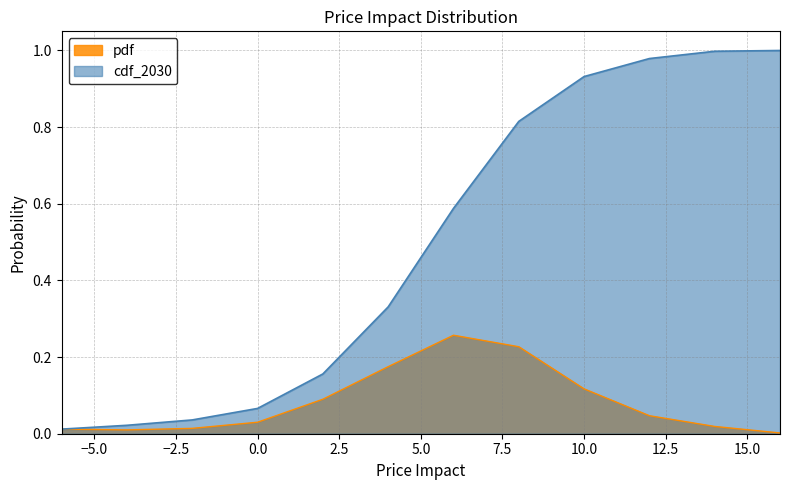

What is the value of the pdf point at the 5th from the left?

0.1